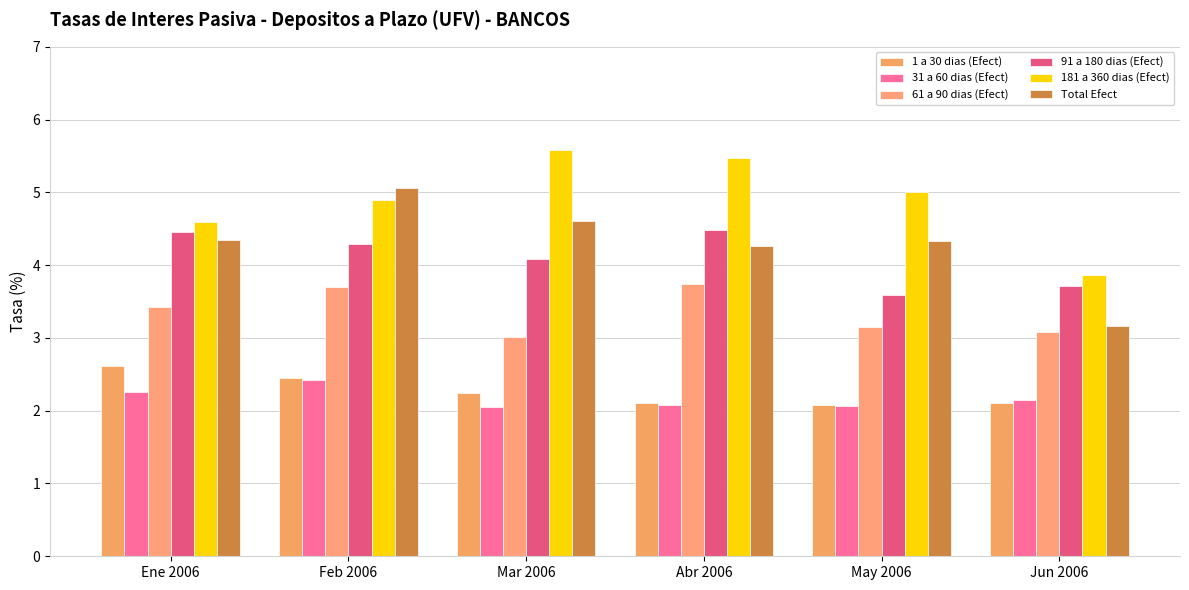

What is the spread (max minus min) of values at Ene 2006?

2.3